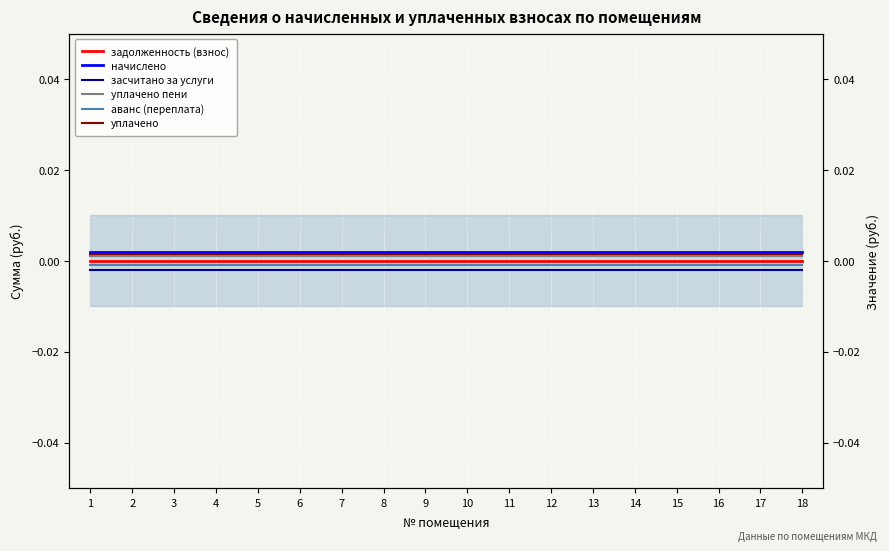

The value of аванс (переплата) at 7 is -0.0. True or false?

True